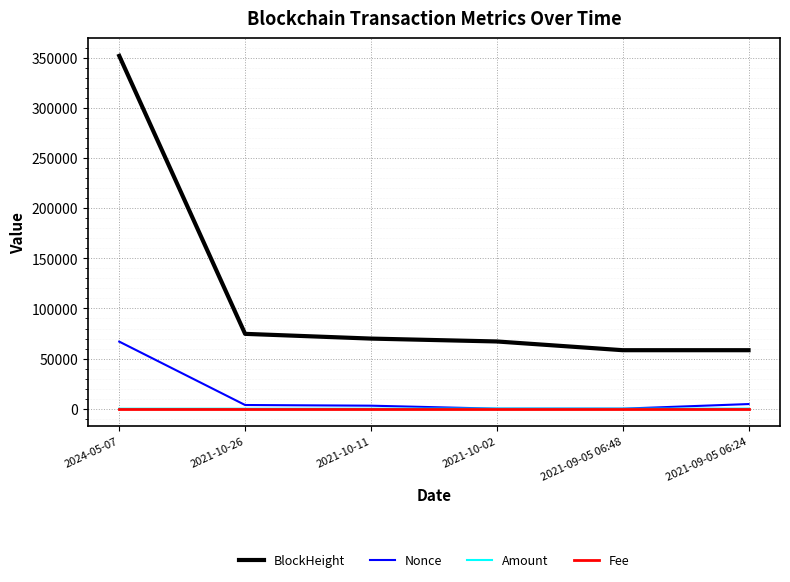

What are all the series names shown in the legend?

BlockHeight, Nonce, Amount, Fee